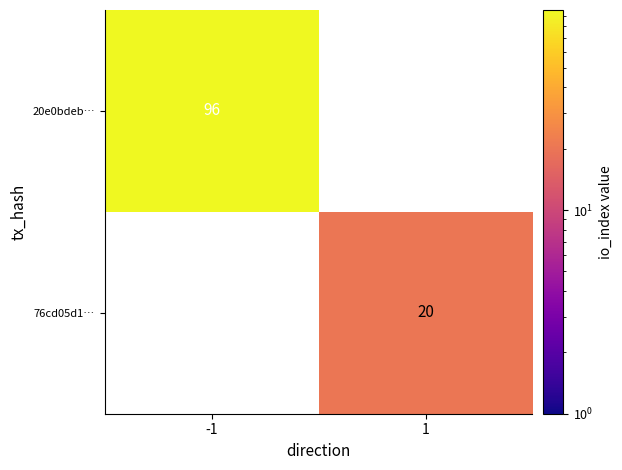

The value of 76cd05d1… at 1 is 7. True or false?

False